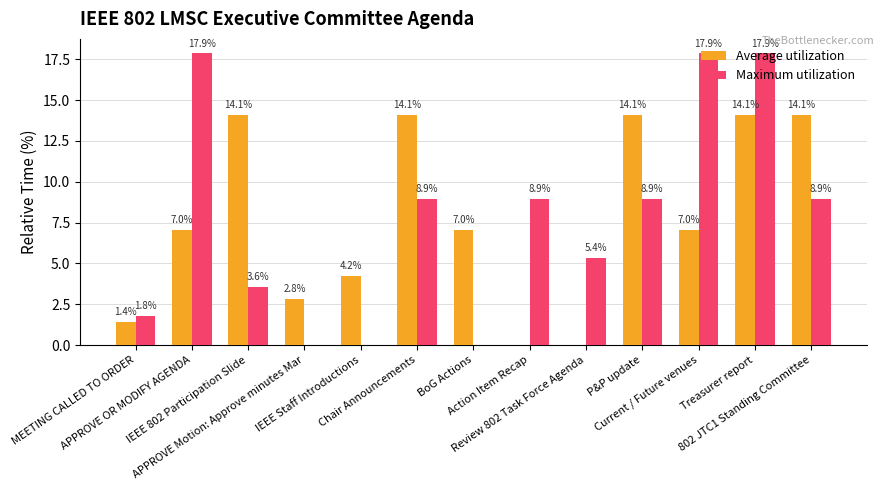

What is the greatest value displayed?

17.9